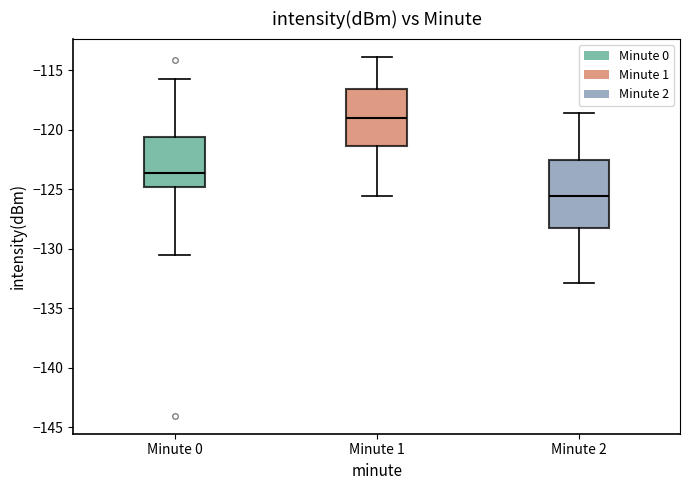

Where is the lower edge of the box for Minute 1 on the y-axis? The values are not printed on the chart, so give them approximately, as read against the axis.

-121.5